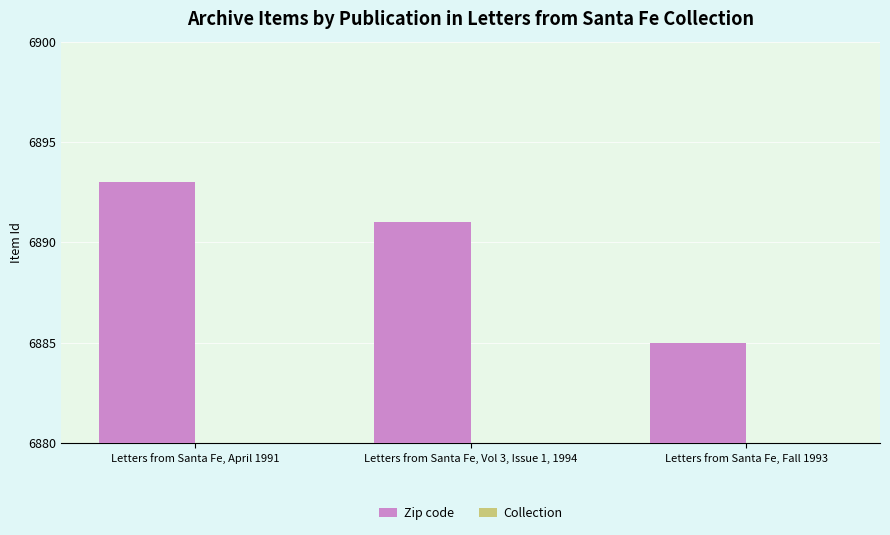

At which category is the sum across all series the highest?

Letters from Santa Fe, April 1991